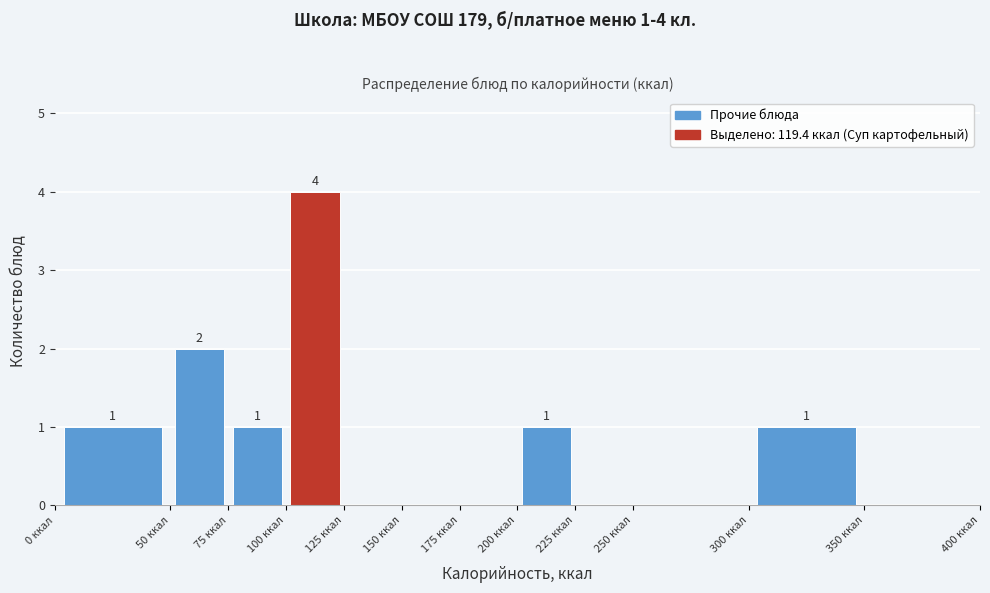

Over which range of the x-axis is the bar tallest?

100 to 125